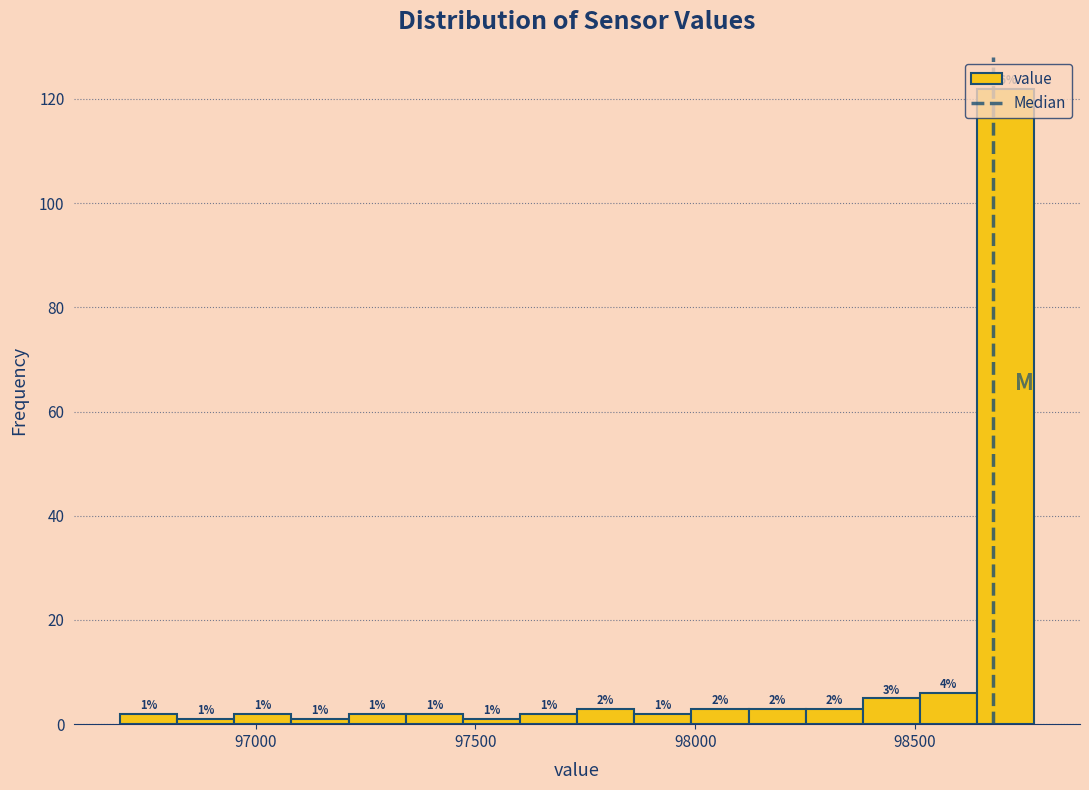

Around what value on the x-axis is the tallest bar? Give the approximate position of its centre, as read against the axis.

98700